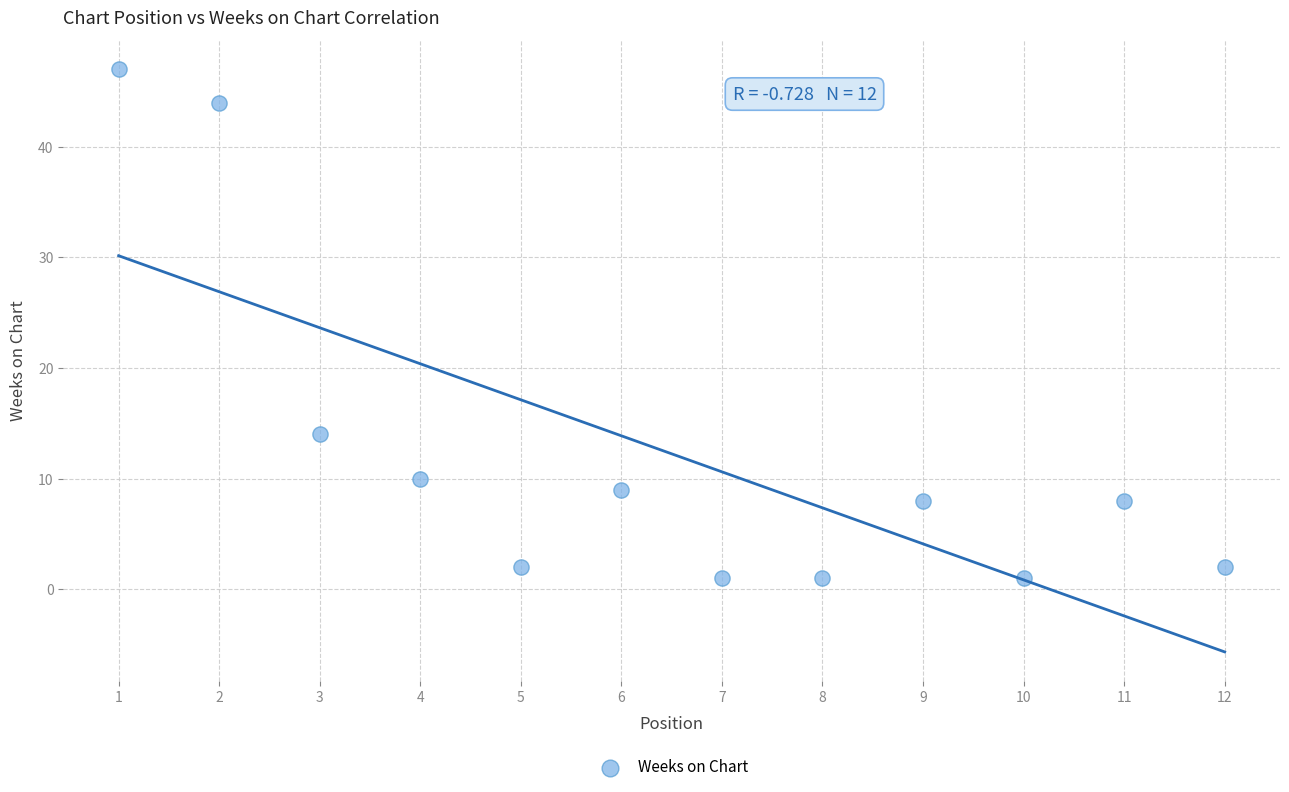

What Y value in the scatter plot is closest to 24?

14